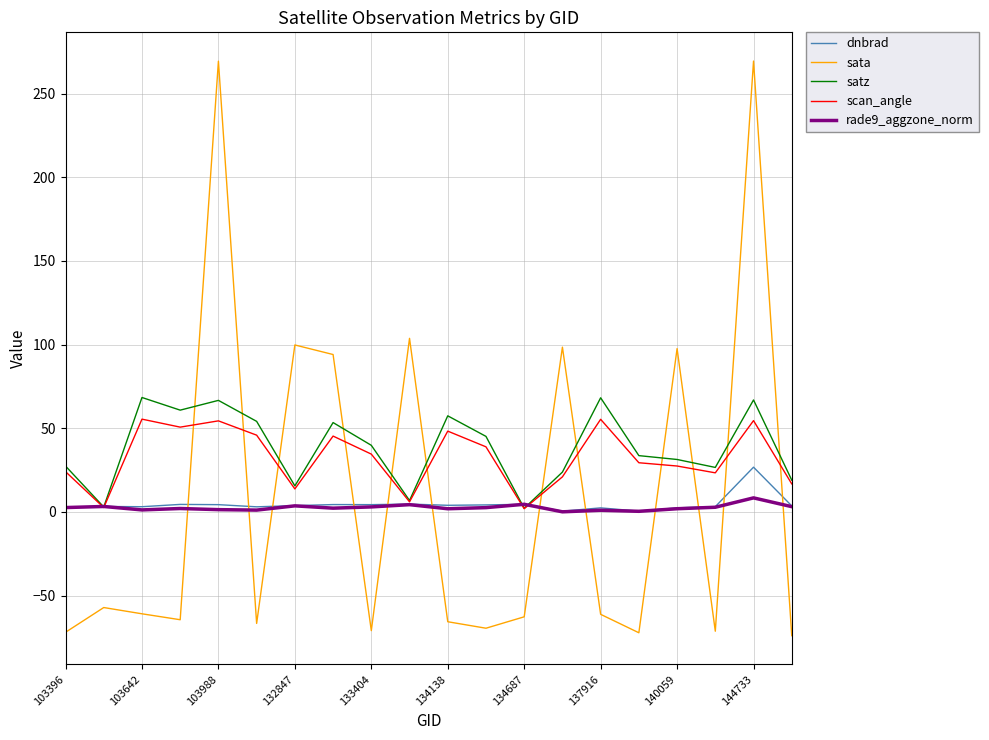

How many interior local valleys does the sata series have?

6